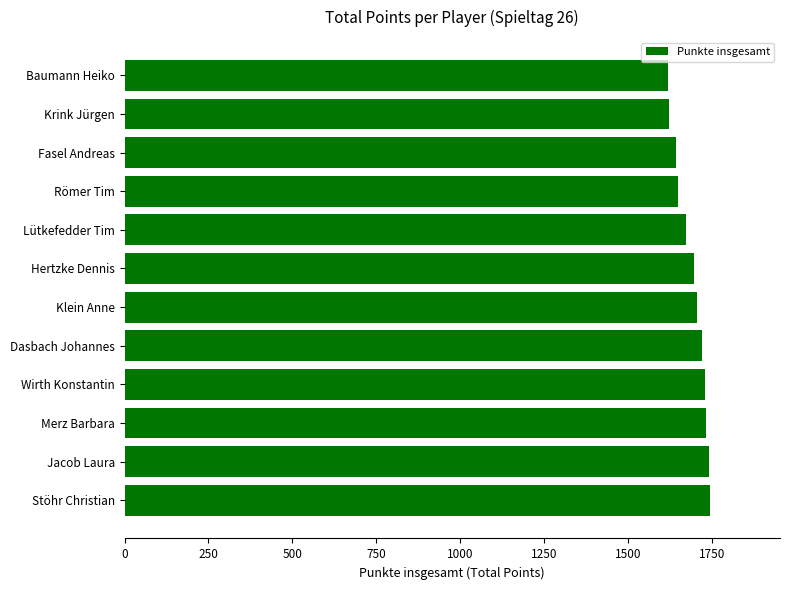

Read the value at Lütkefedder Tim.

1672